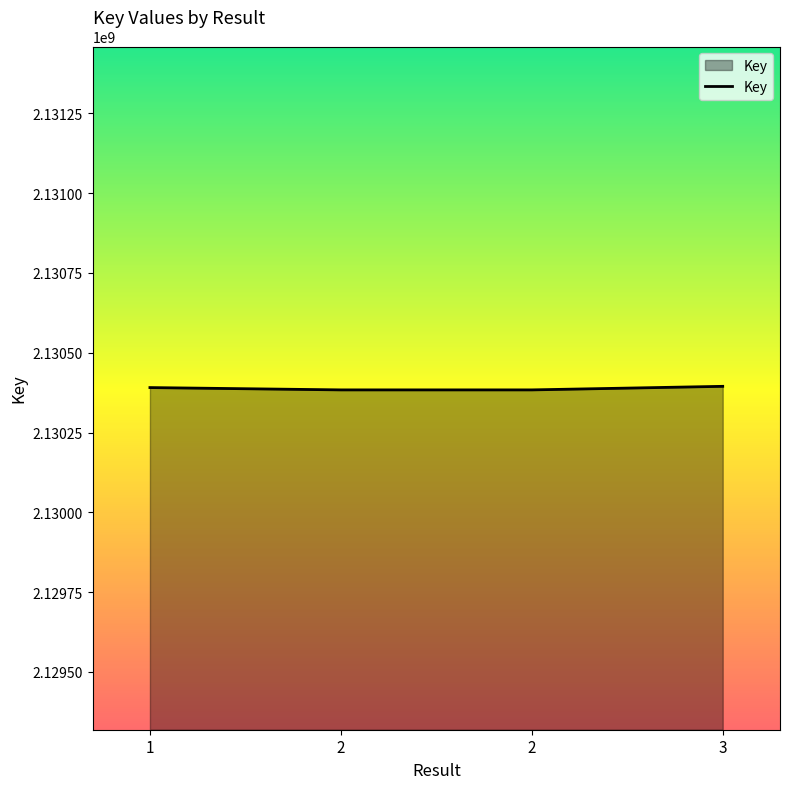

Which label corresponds to the largest value in the chart?

3